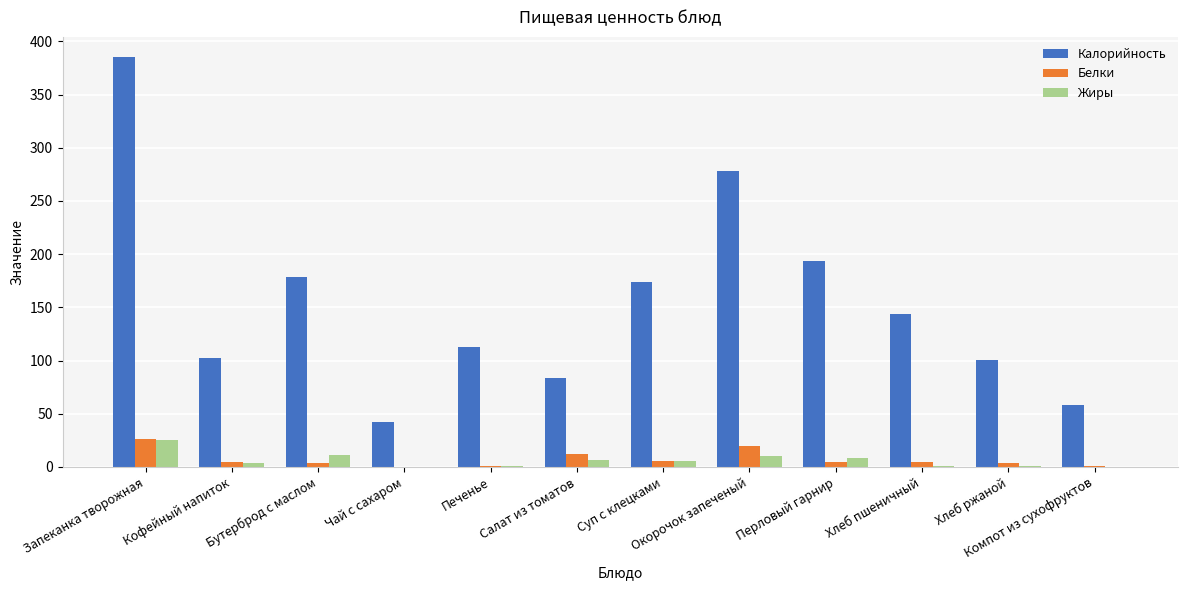

The Белки series shows 1.0 at Печенье. True or false?

True